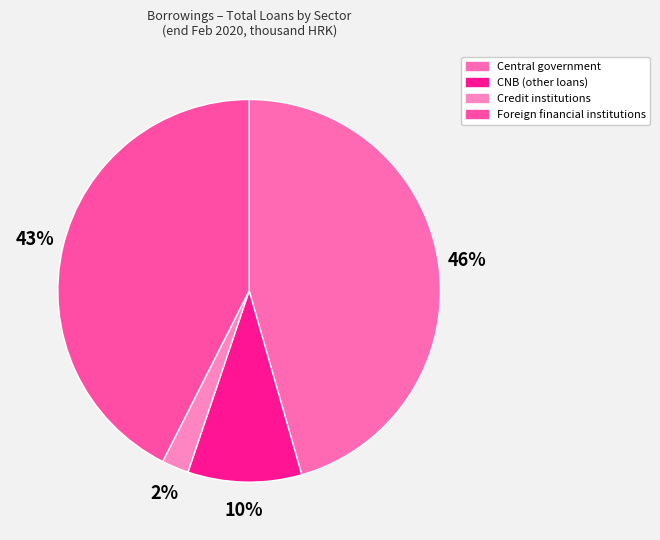

Which slice is the smallest?

Credit institutions